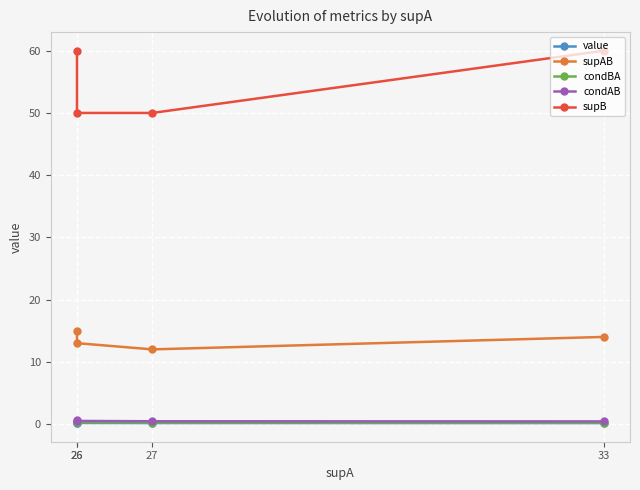

Reading right to left, transcribe all the data shown in this chart.

value: 33=0.2	27=0.2	26=0.2	26=0.2
supAB: 33=14.0	27=12.0	26=13.0	26=15.0
condBA: 33=0.2	27=0.2	26=0.3	26=0.2
condAB: 33=0.4	27=0.4	26=0.5	26=0.6
supB: 33=60.0	27=50.0	26=50.0	26=60.0